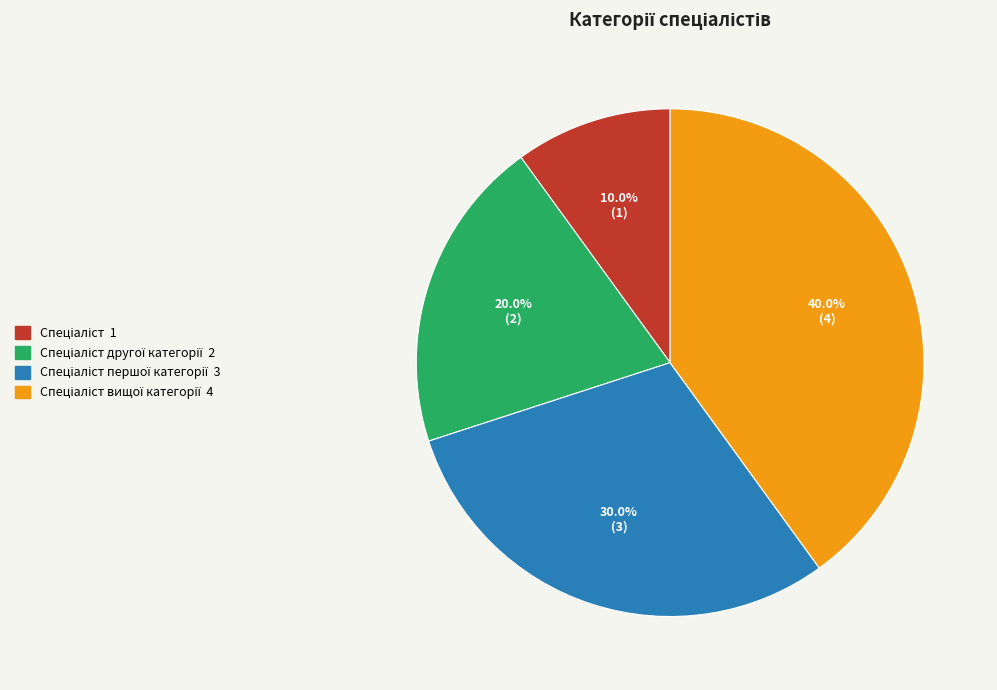

Is there any slice that represents more than half of the pie?

No